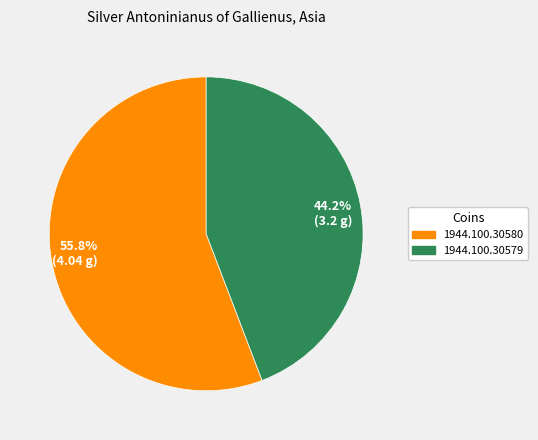

Which slice is the smallest?

44.2% (3.2 g)